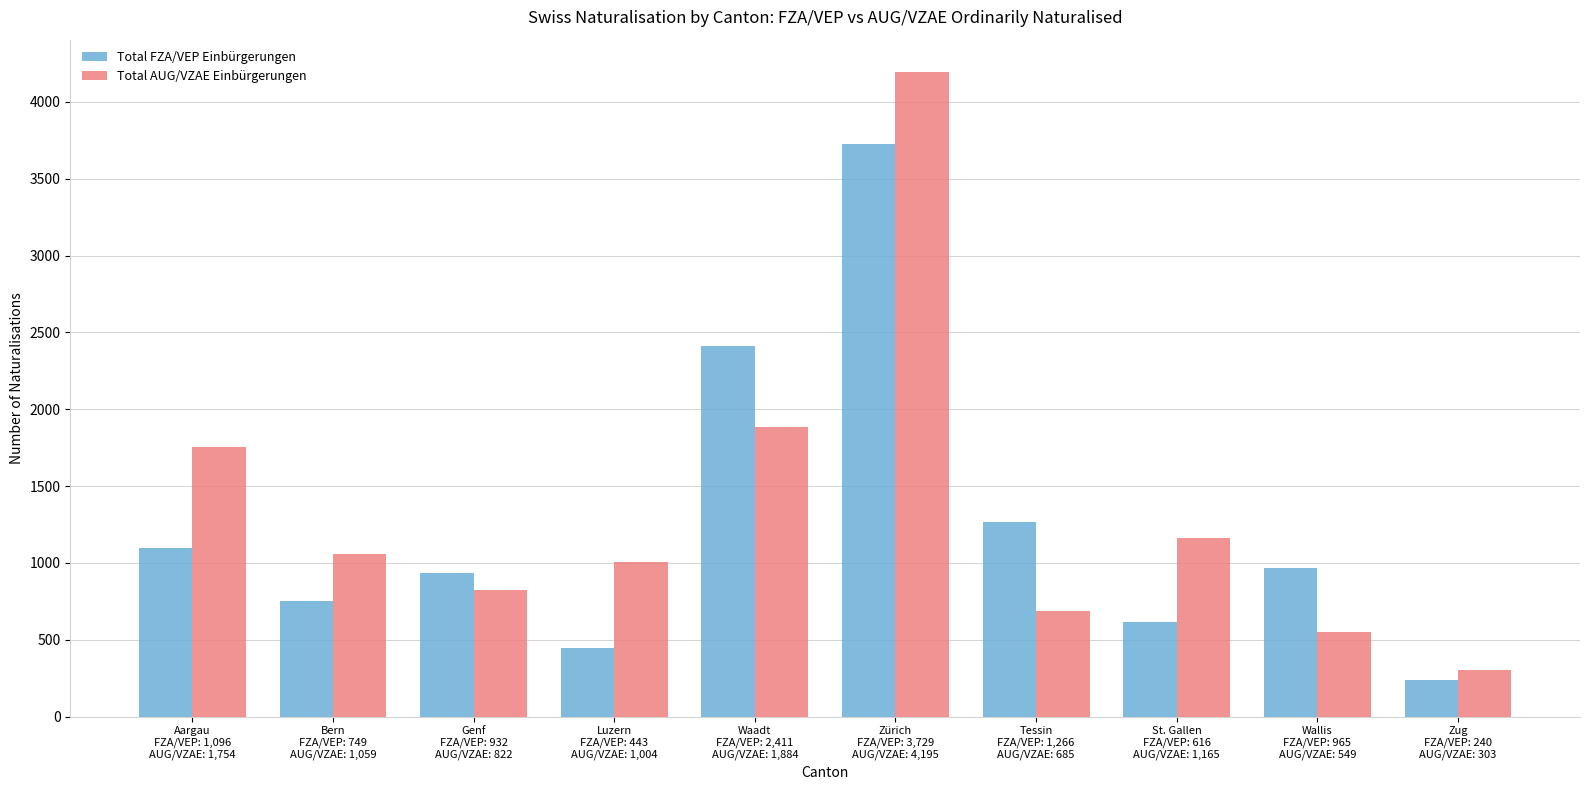

What position from the right is Bern
FZA/VEP: 749
AUG/VZAE: 1,059?

9